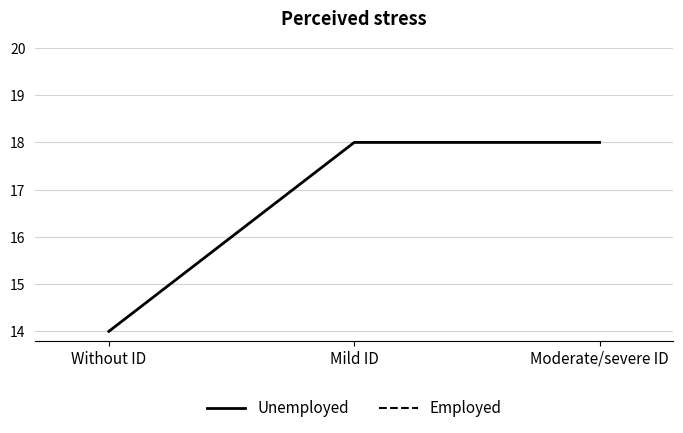

At which category does the chart reach its minimum across all series?

Without ID